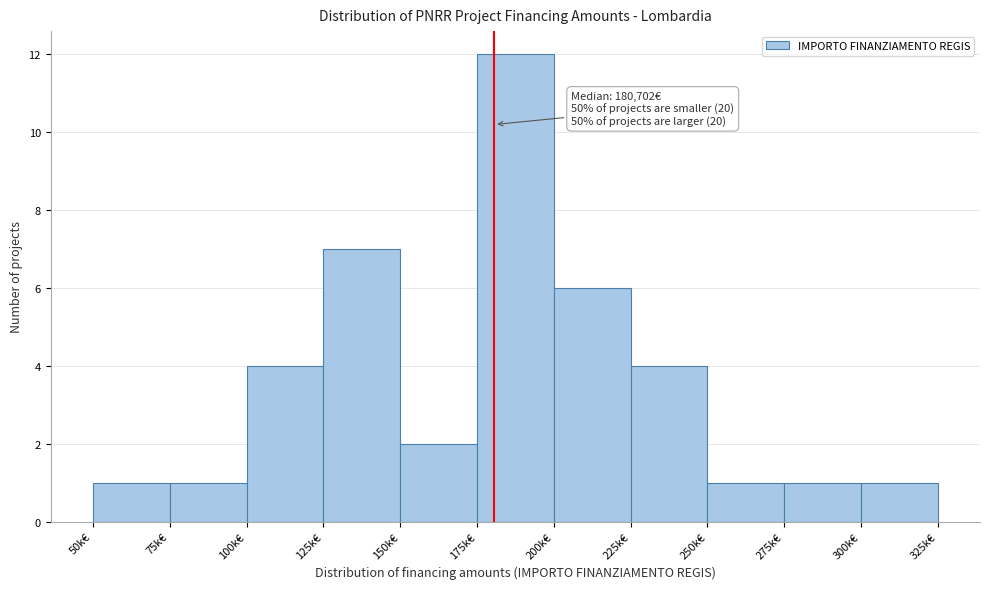

Reading left to right, transcribe all the data shown in this chart.

50k€=1	75k€=1	100k€=4	125k€=7	150k€=2	175k€=12	200k€=6	225k€=4	250k€=1	275k€=1	300k€=1